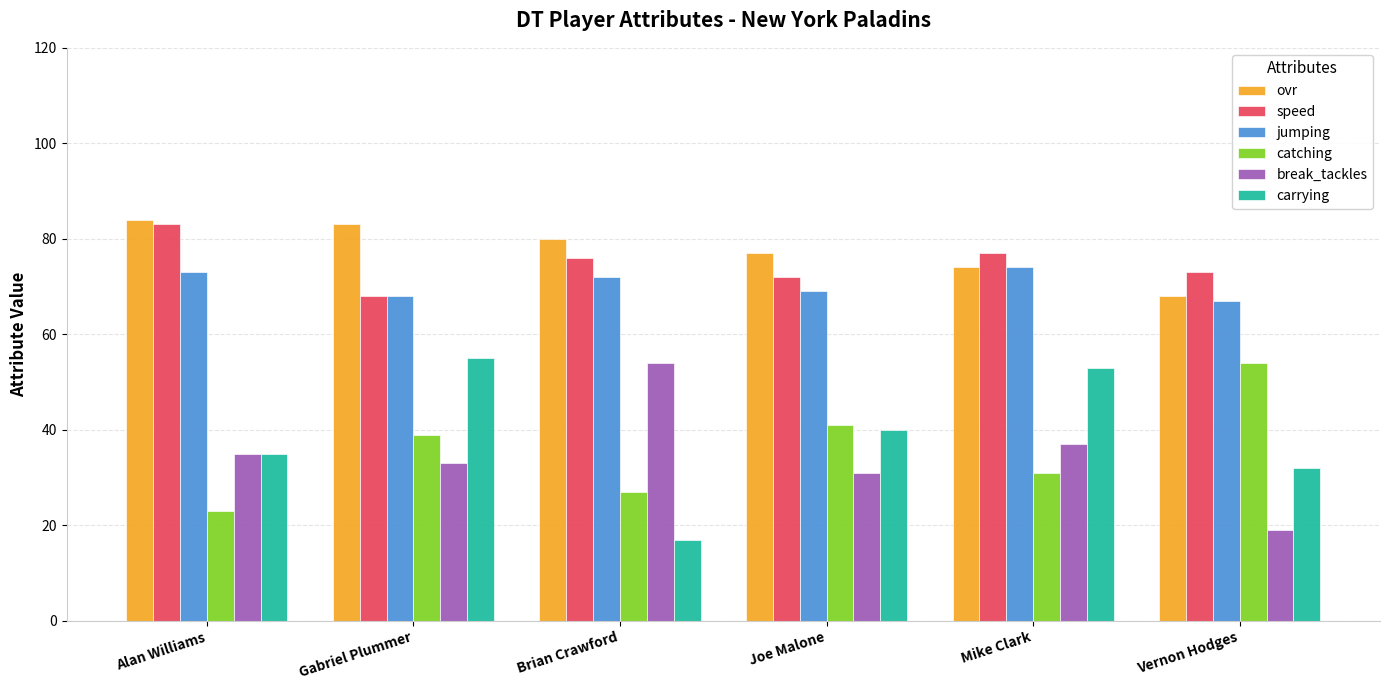

Reading left to right, extract all data points from this chart.

ovr: 84	83	80	77	74	68
speed: 83	68	76	72	77	73
jumping: 73	68	72	69	74	67
catching: 23	39	27	41	31	54
break_tackles: 35	33	54	31	37	19
carrying: 35	55	17	40	53	32